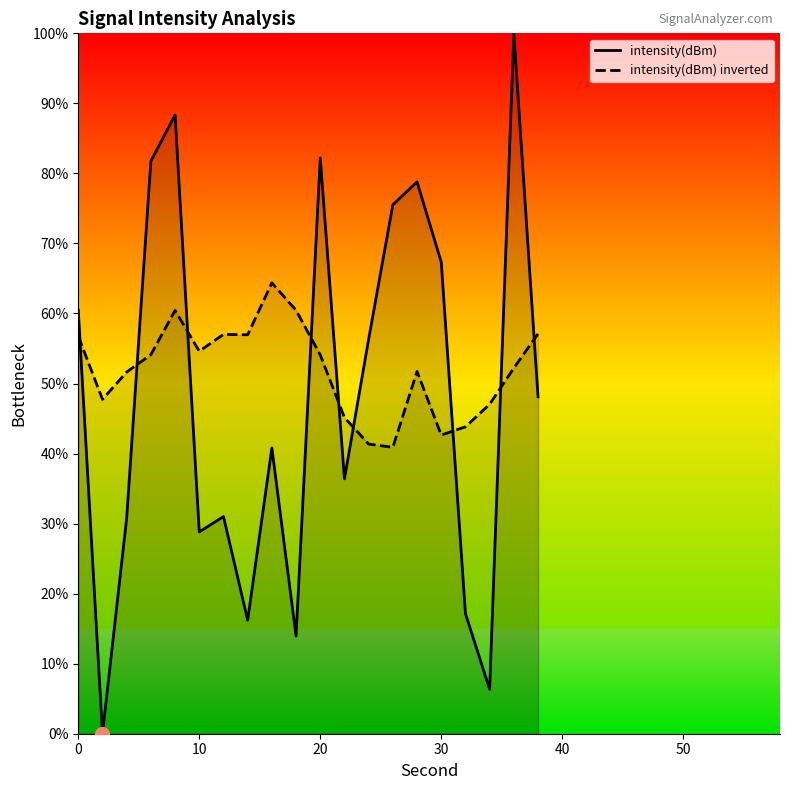

What is the sum of all intensity(dBm) inverted values?

1040.1